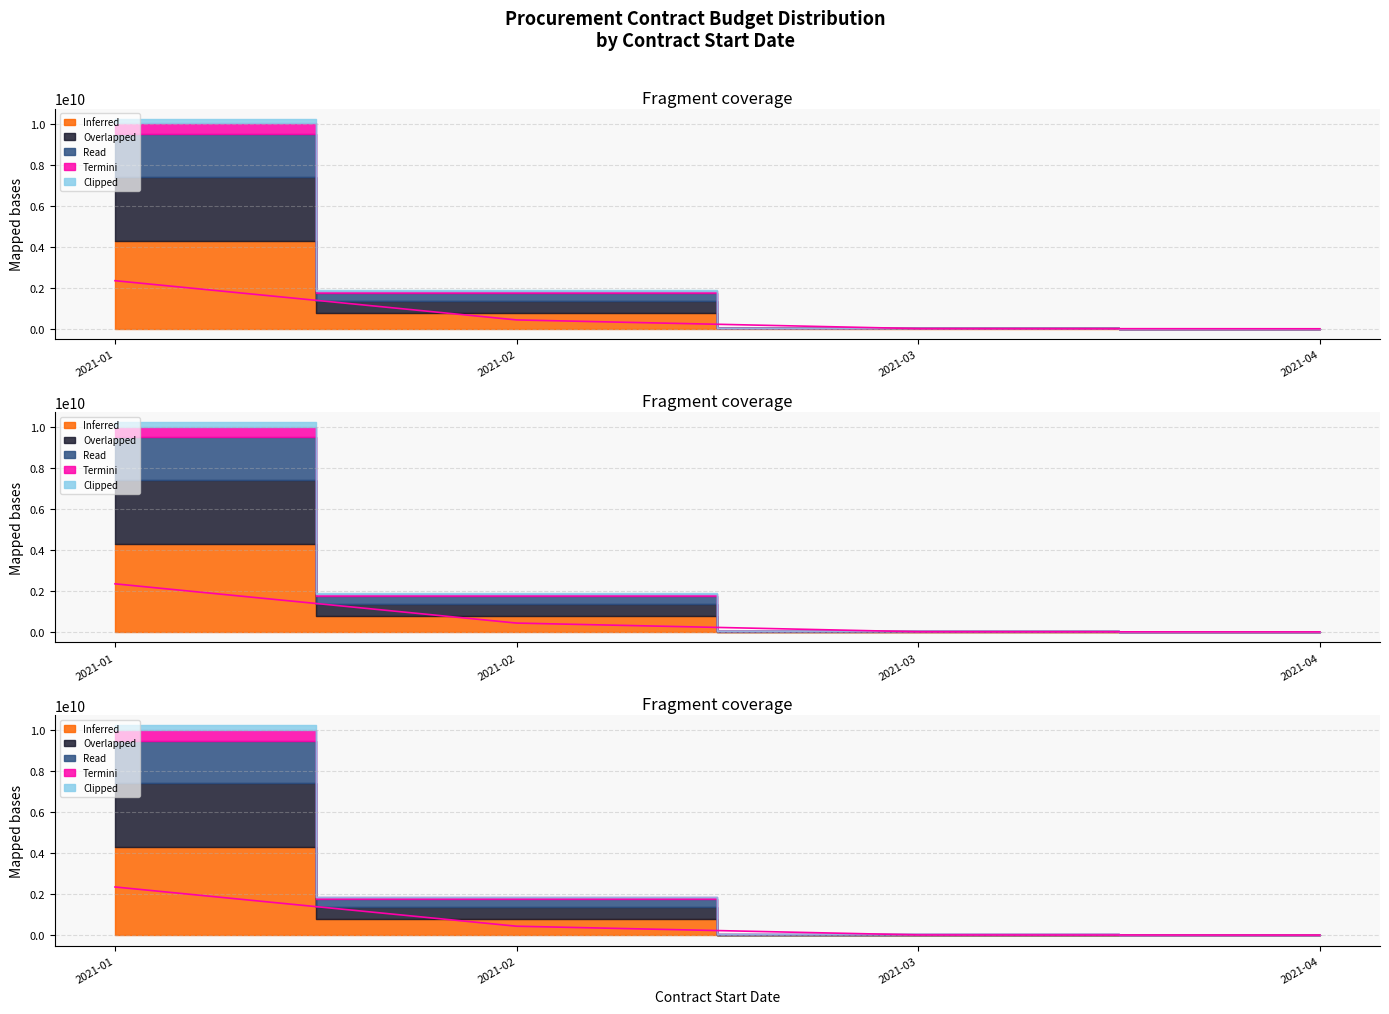

Between 2021-01-01 and 2021-01-01, which is larger?

2021-01-01